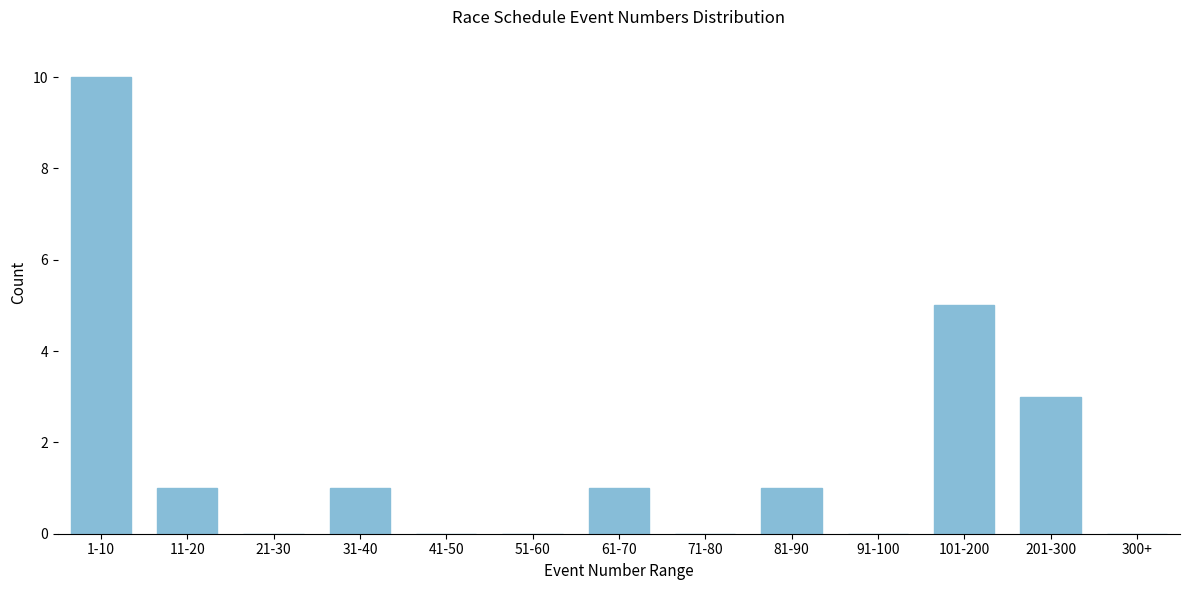

Reading left to right, what are all the values shown in this chart?

1-10=10	11-20=1	21-30=0	31-40=1	41-50=0	51-60=0	61-70=1	71-80=0	81-90=1	91-100=0	101-200=5	201-300=3	300+=0